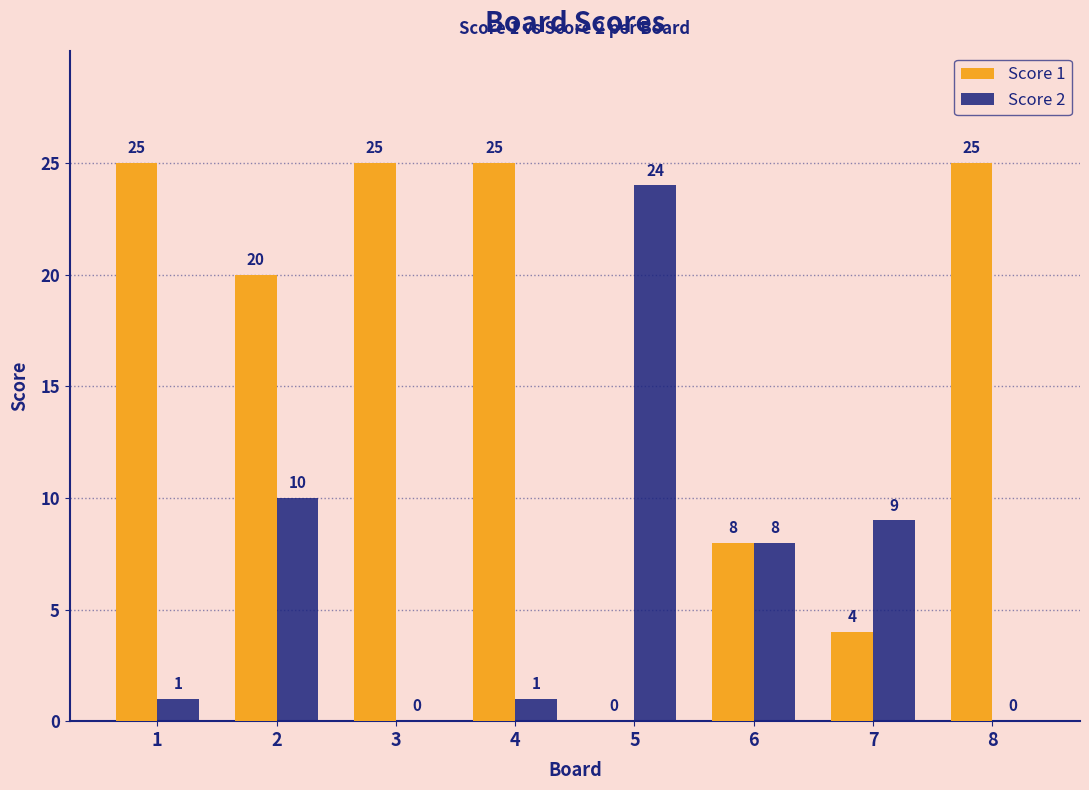

The Score 2 series shows 15 at 7. True or false?

False